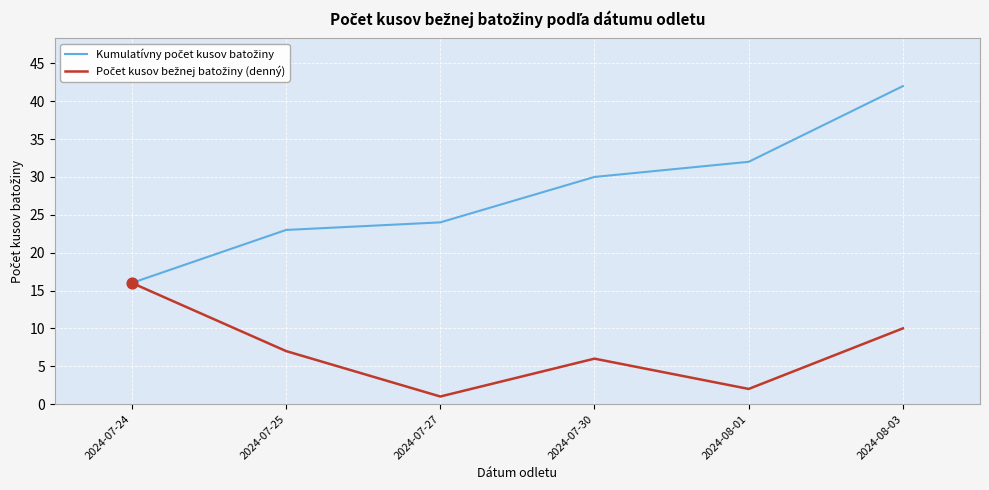

What is the total value across all series at 2024-07-24?

32